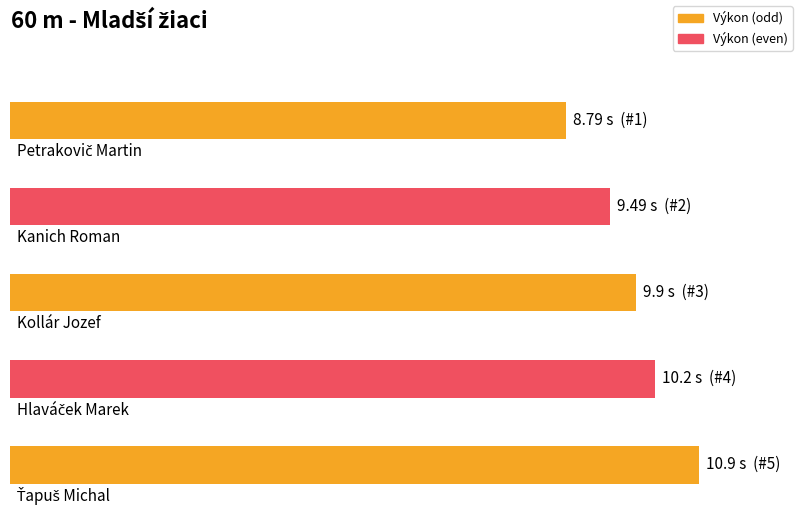

What is the average value?

9.9